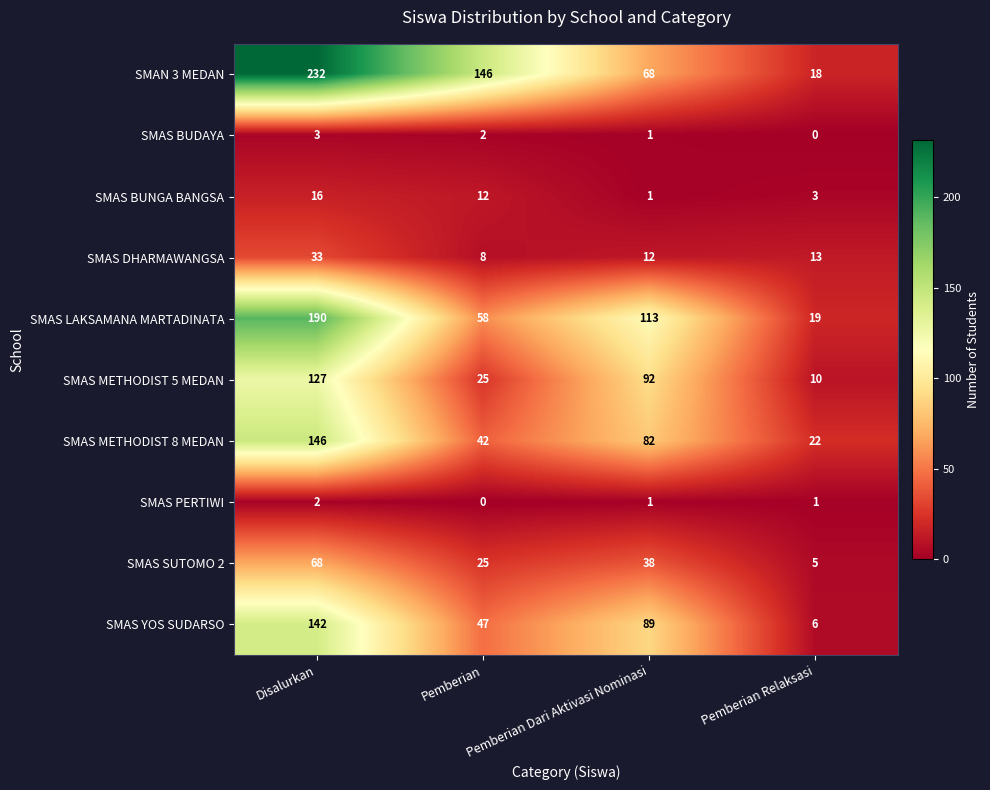

Rank the series by their maximum value, from highest to lowest.

SMAN 3 MEDAN, SMAS LAKSAMANA MARTADINATA, SMAS METHODIST 8 MEDAN, SMAS YOS SUDARSO, SMAS METHODIST 5 MEDAN, SMAS SUTOMO 2, SMAS DHARMAWANGSA, SMAS BUNGA BANGSA, SMAS BUDAYA, SMAS PERTIWI